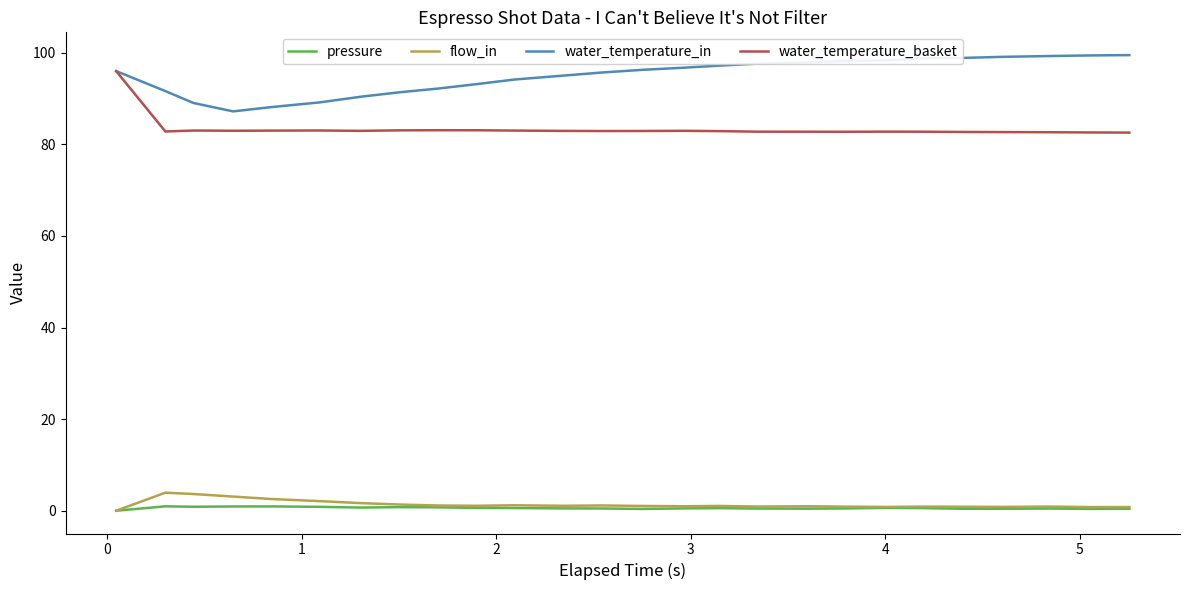

Which series has the largest total across all categories?

water_temperature_in